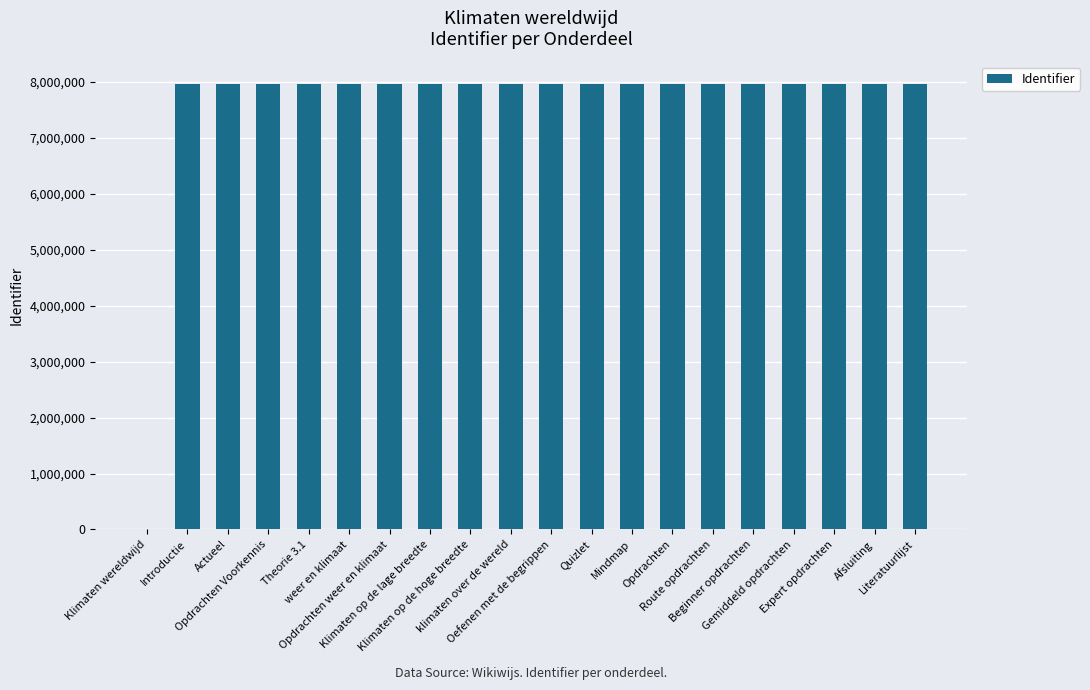

Are the bars horizontal?

No